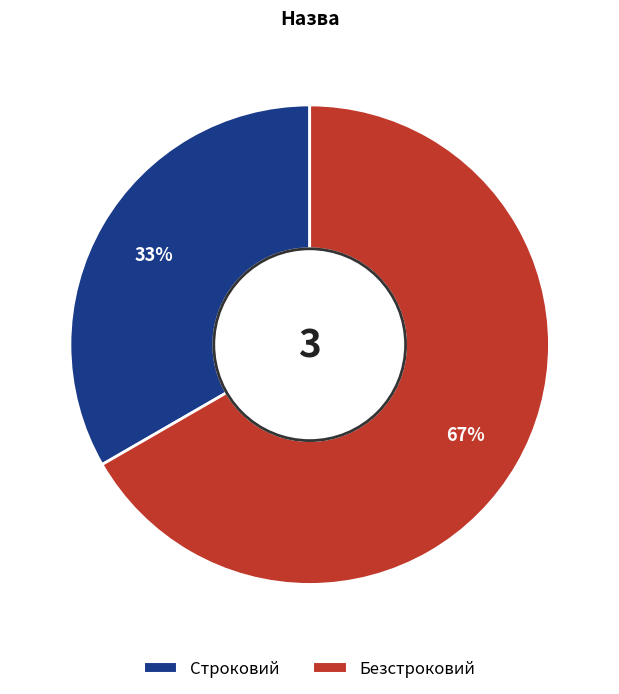

What percentage is the Безстроковий slice, to the nearest percent?

67%